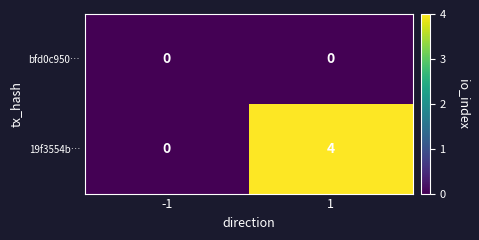

How many data points does each series have?

2